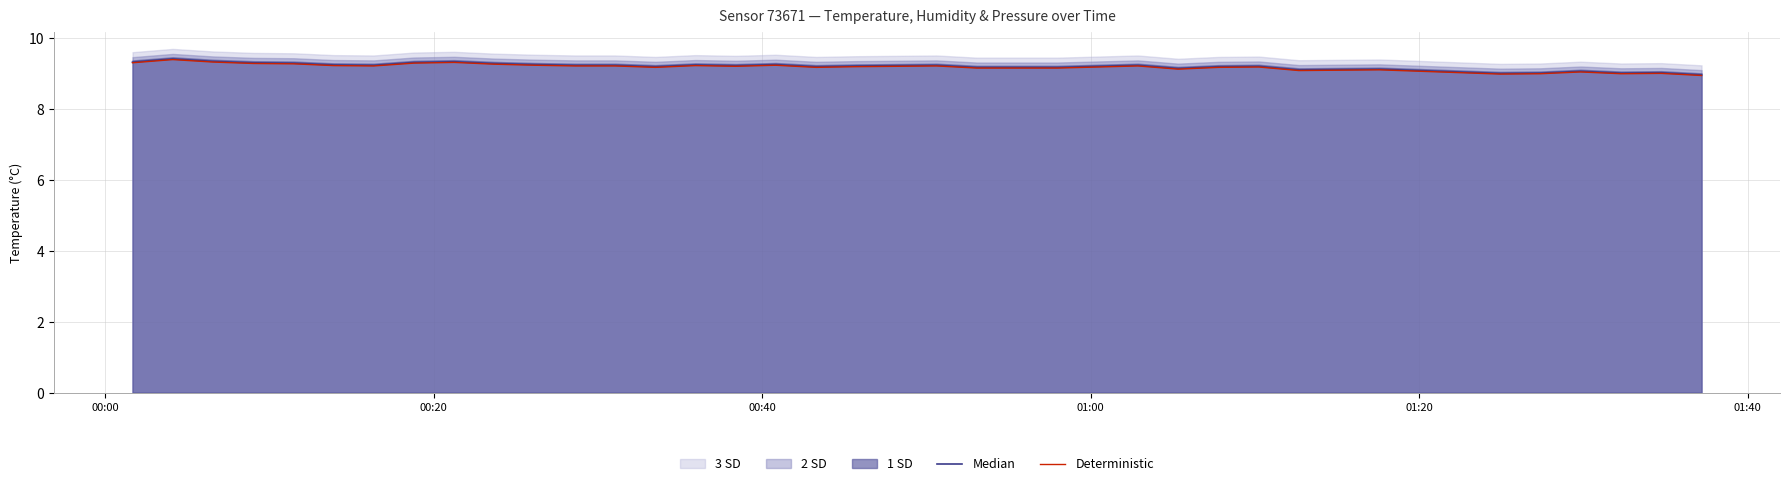

What is the maximum value for Deterministic?

9.4